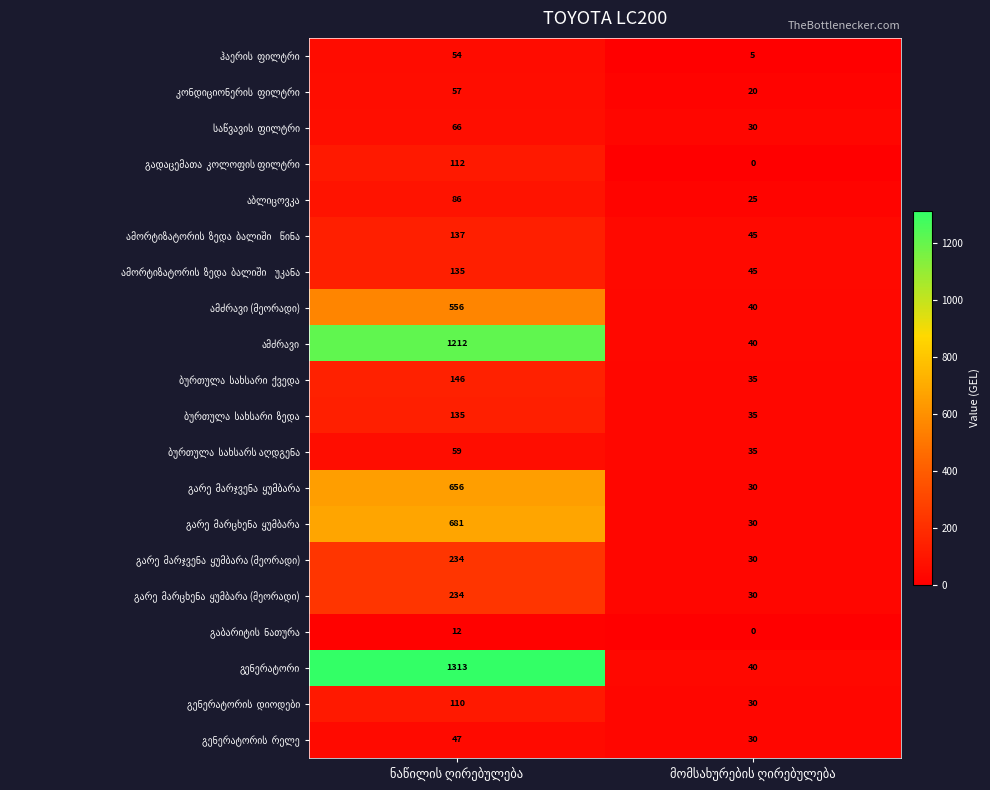

What is the maximum value shown in the chart?

1313